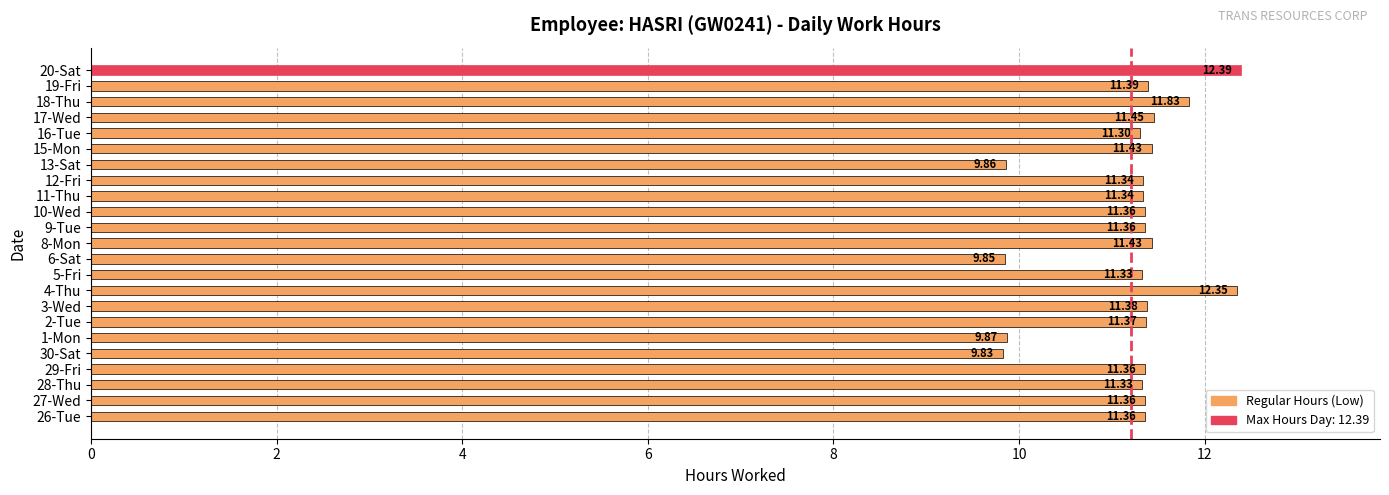

Approximately how many times larger is the value at 4-Thu compared to 18-Thu?

1.0